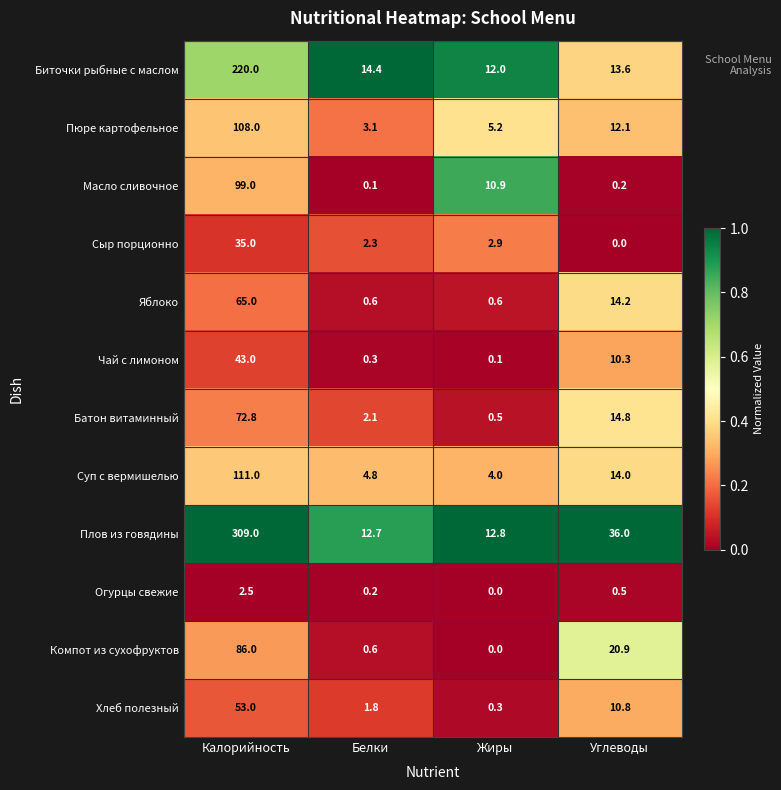

Which series has the widest spread of values?

Плов из говядины